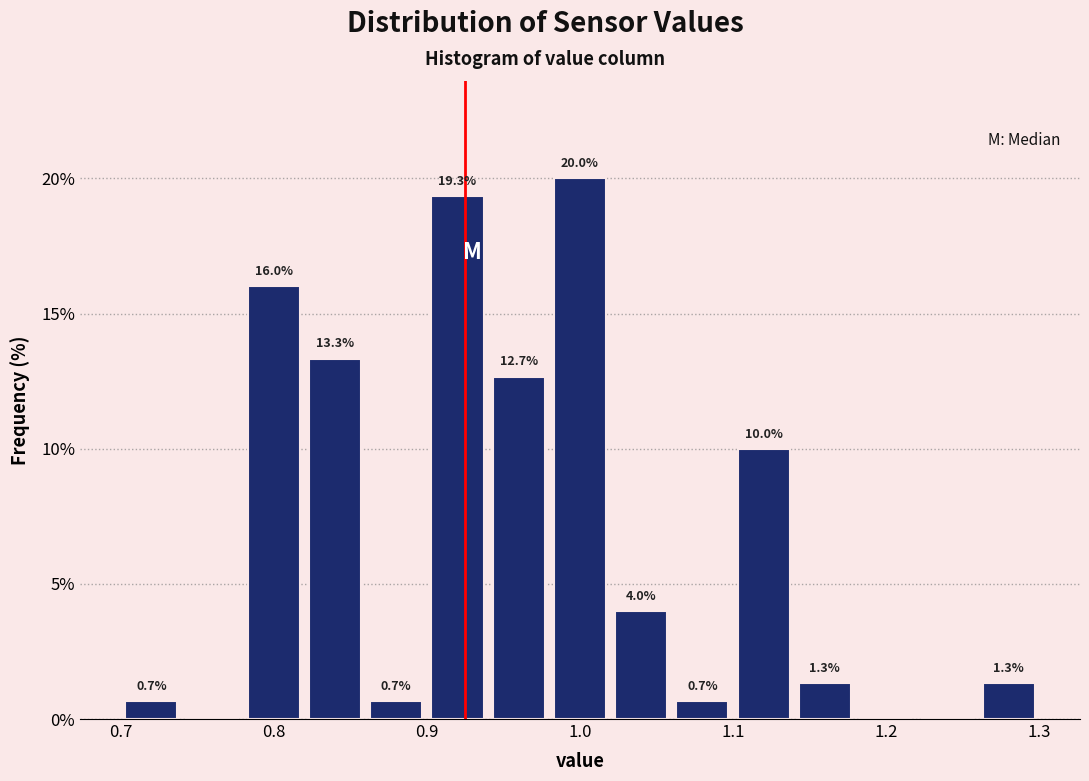

Which range on the x-axis has the tallest bar?

0.98 to 1.02